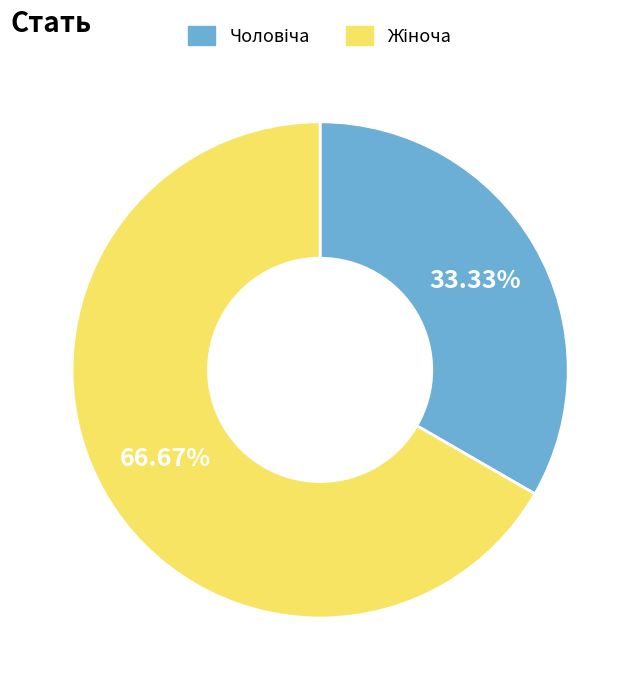

Count the number of slices in the pie.

2